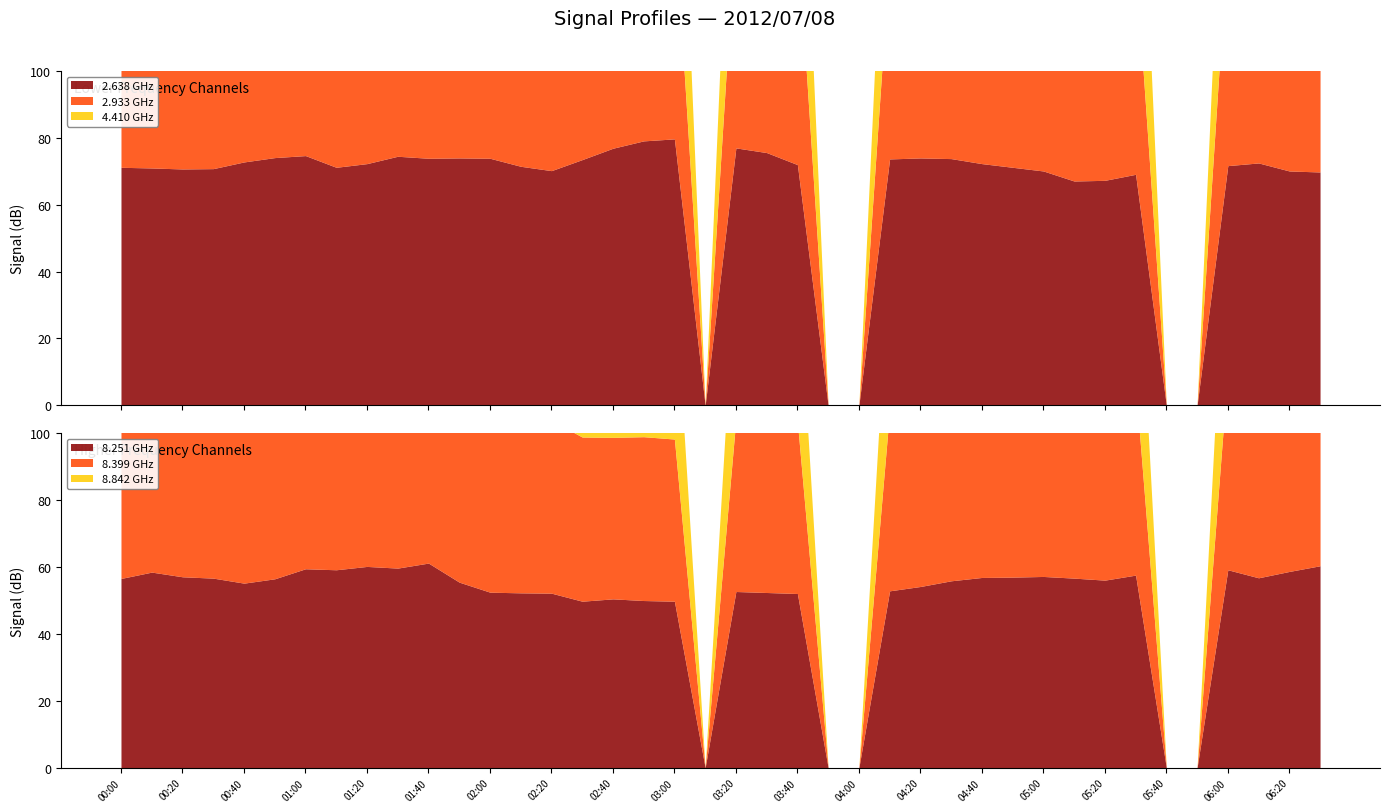

What is the difference between the 4.410 values at 2012/07/08 04:50 and 2012/07/08 02:30?

9.1